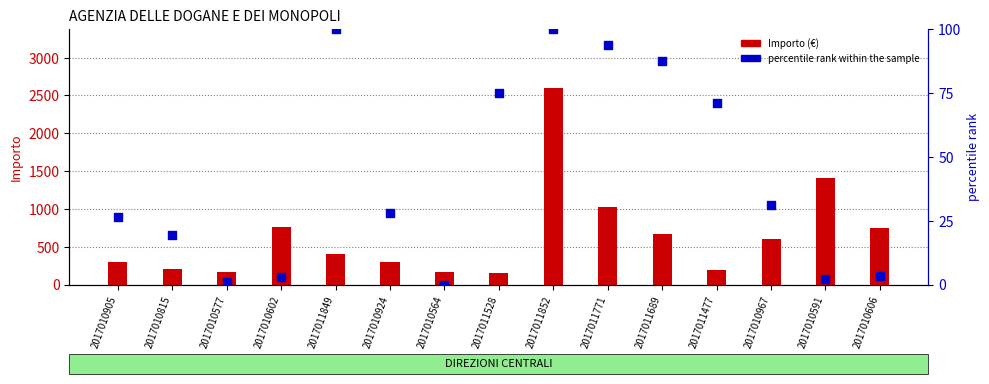

Which series has the largest total across all categories?

Importo (€)